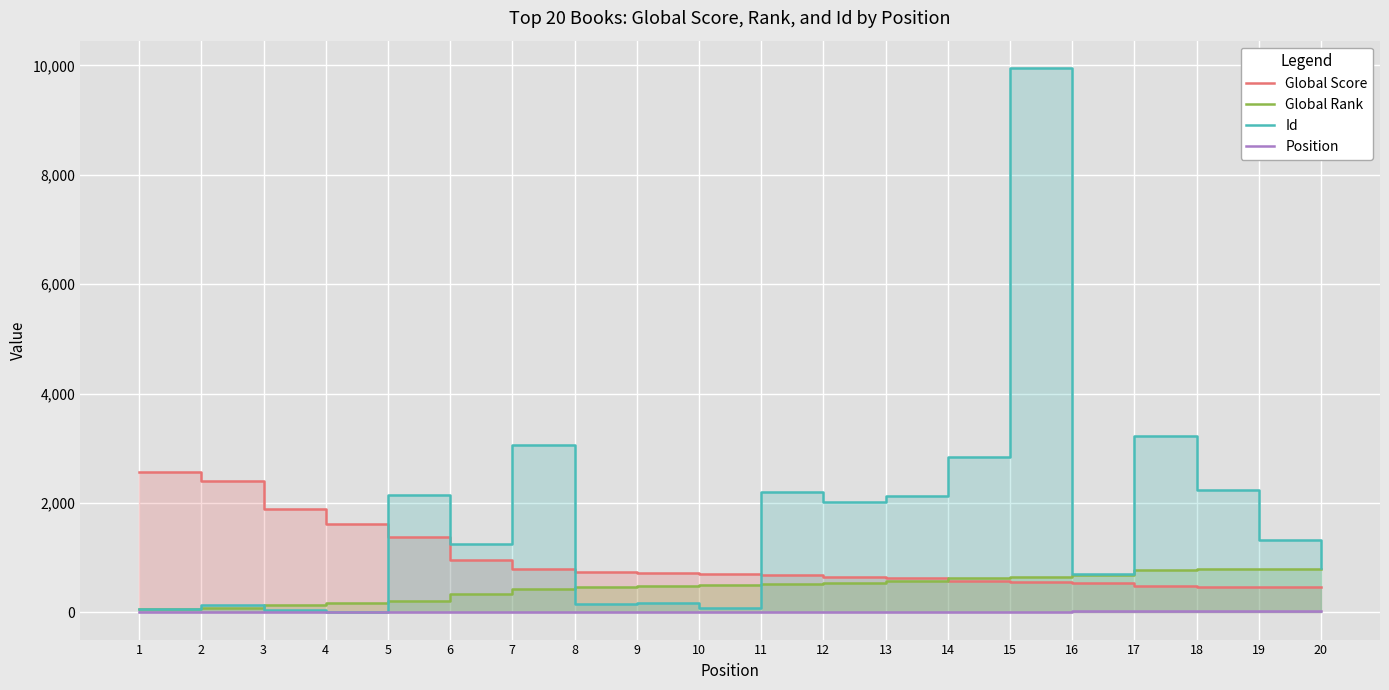

Between 5 and 1, which is larger?

1